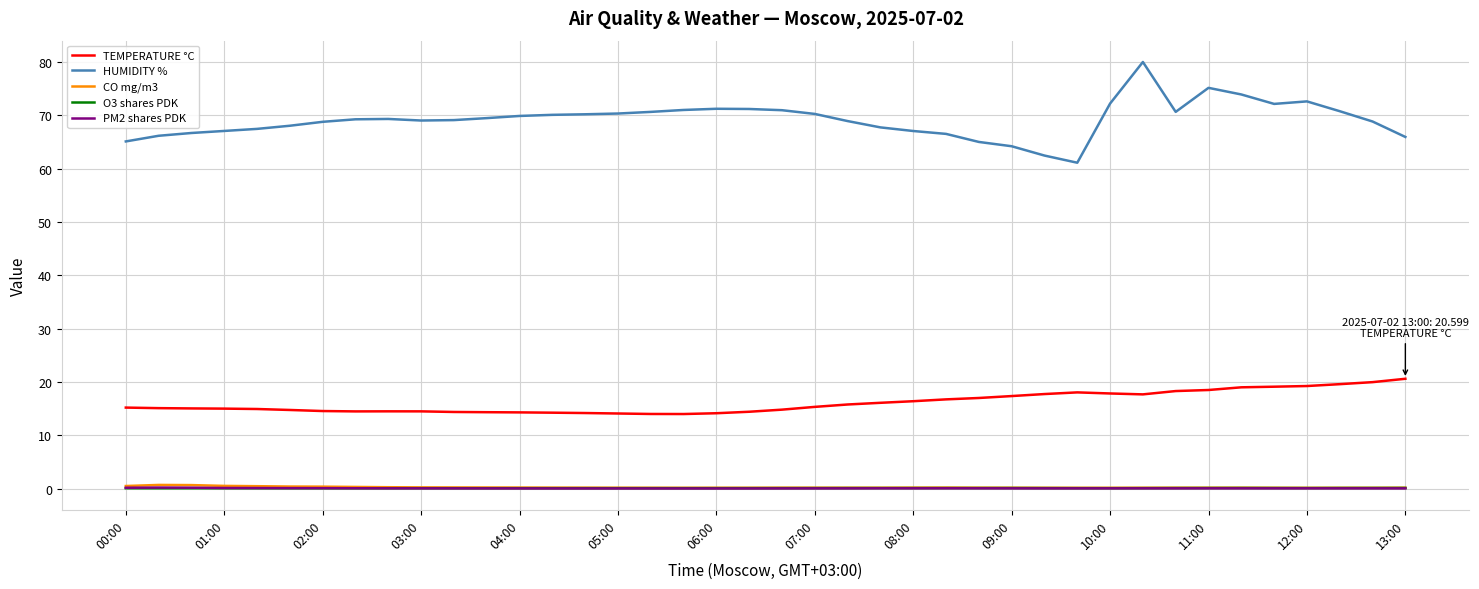

Which series has the largest total across all categories?

HUMIDITY %